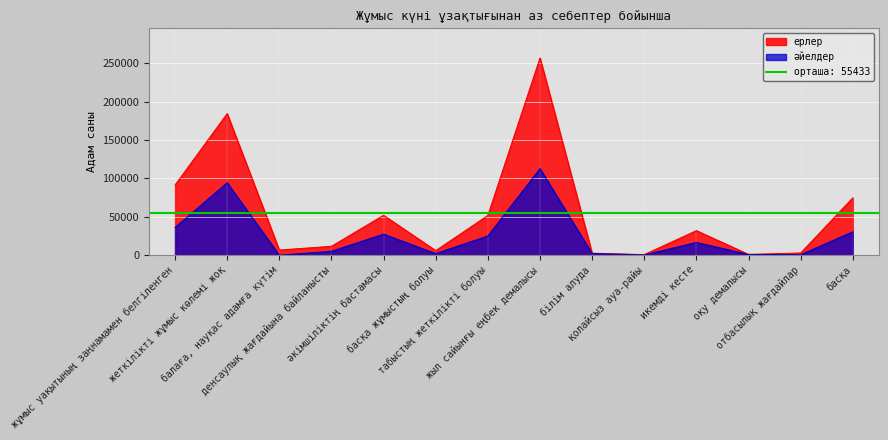

True or false: ерлер has more than 1 interior local peaks.

True